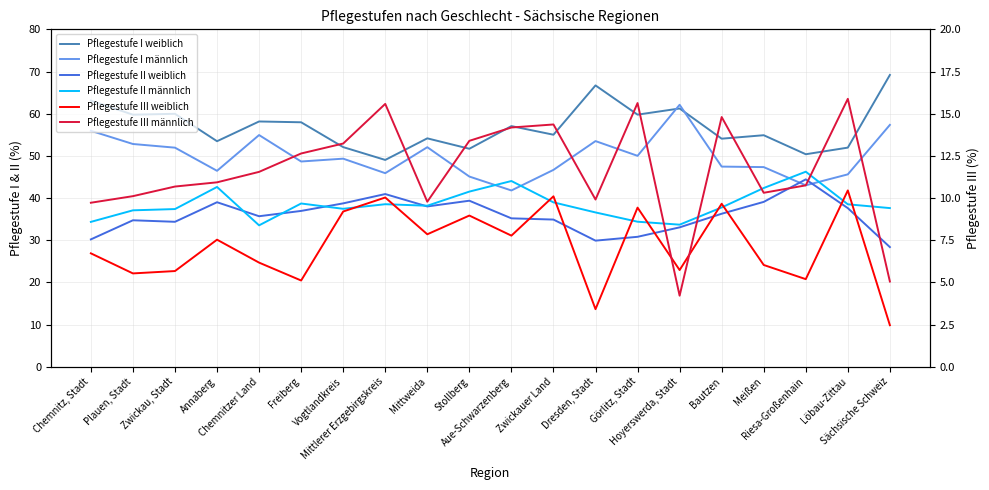

Is the value of Pflegestufe III männlich at Chemnitz, Stadt greater than the value of Pflegestufe II weiblich at Annaberg?

No